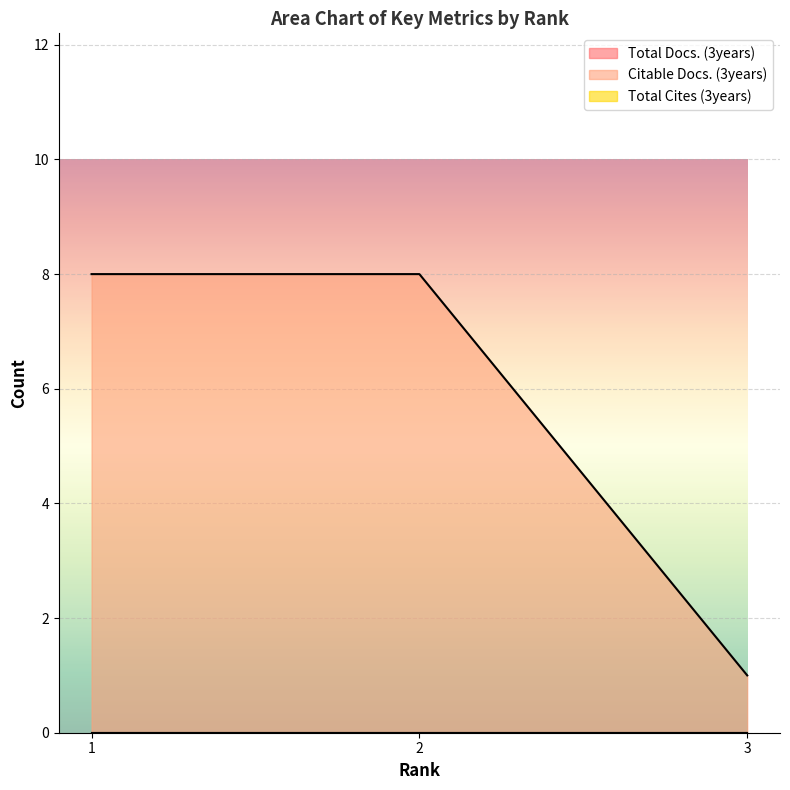

Does the chart display data point markers on the line(s)?

No